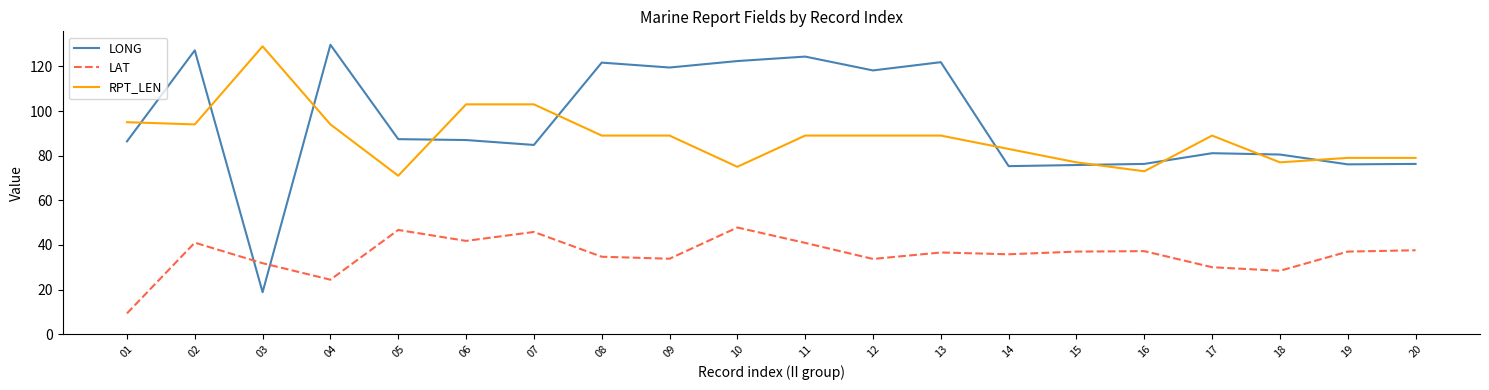

What is the difference between the highest and lowest values at 09?

85.7